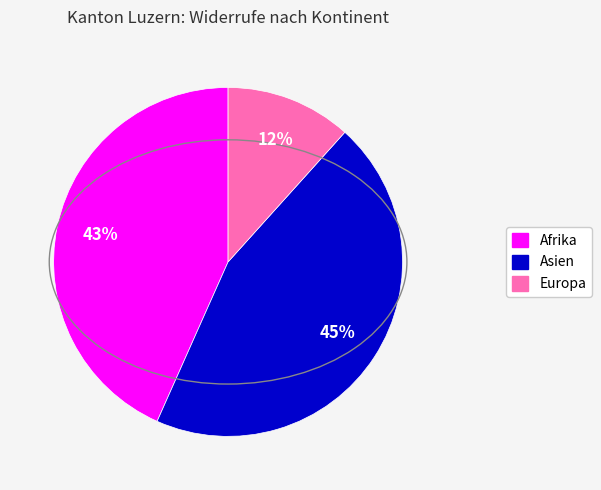

Is there any slice that represents more than half of the pie?

No